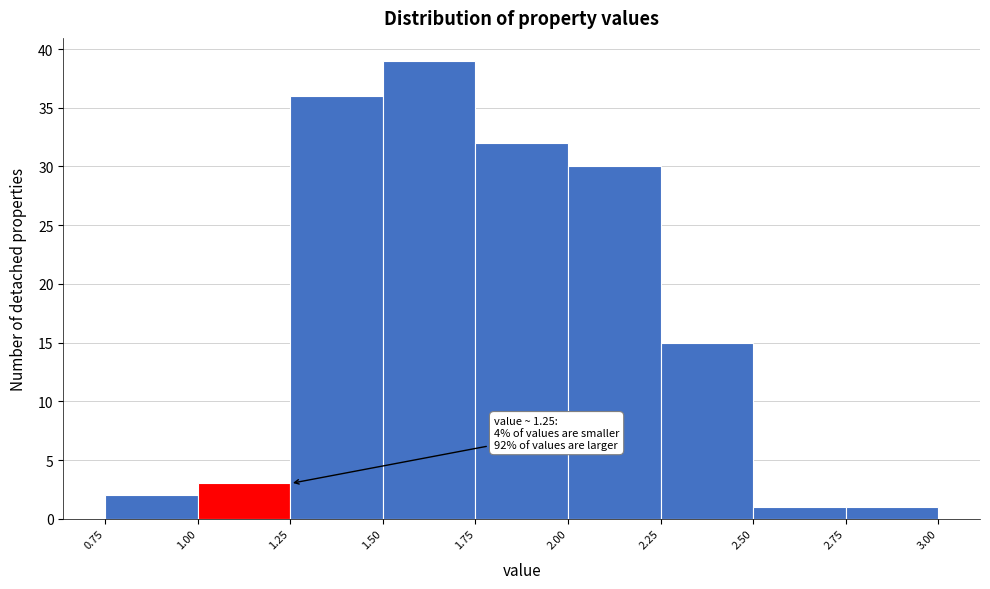

Which range on the x-axis has the tallest bar?

1.50 to 1.75